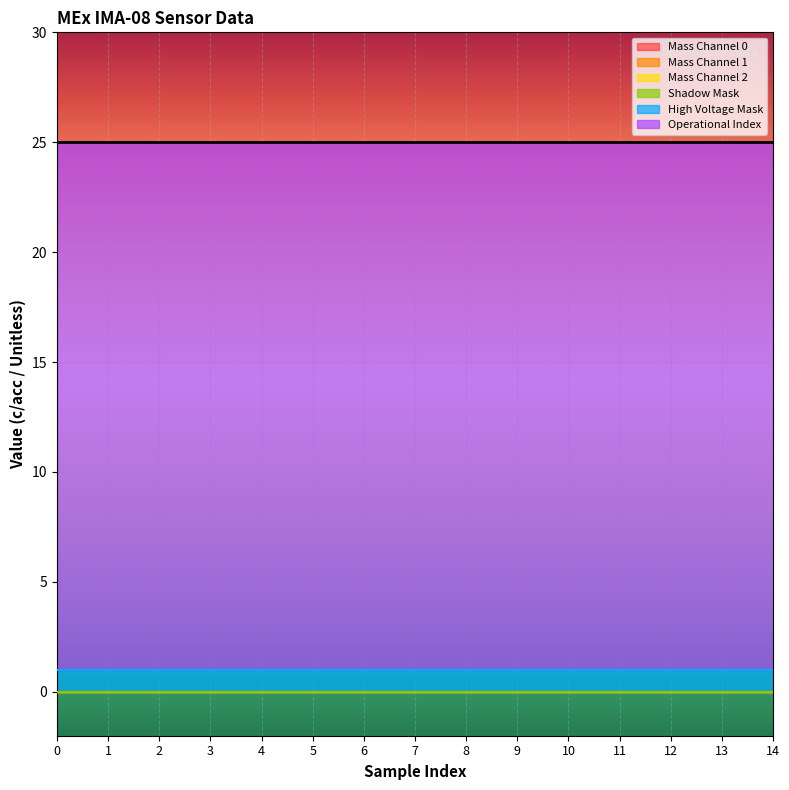

What are all the series names shown in the legend?

Mass Channel 0, Mass Channel 1, Mass Channel 2, Shadow Mask, High Voltage Mask, Operational Index